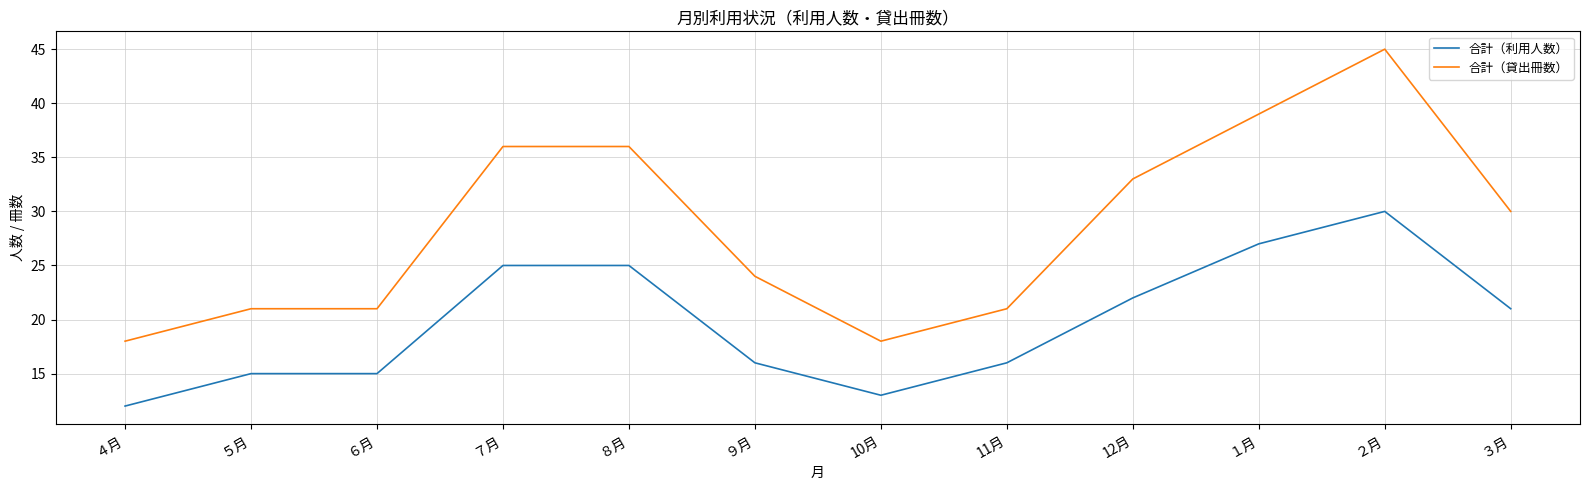

True or false: 合計（貸出冊数） and 合計（利用人数） intersect in this chart.

False